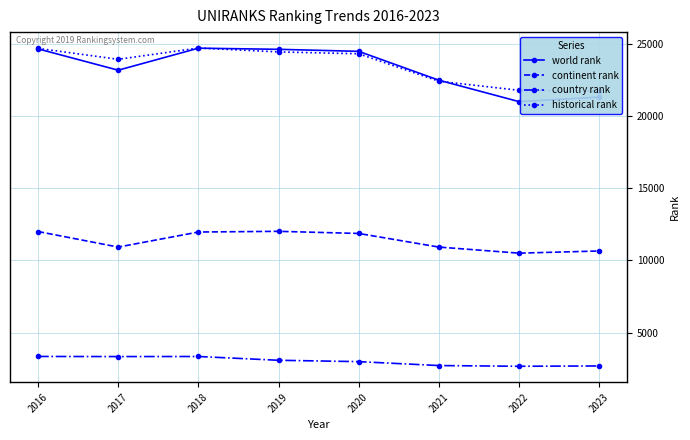

Reading right to left, what are all the values shown in this chart?

world rank: 21314.0	21000.0	22484.0	24481.0	24622.0	24701.0	23176.0	24652.0
continent rank: 10657.0	10507.0	10928.0	11871.0	12018.0	11970.0	10927.0	12005.0
country rank: 2696.0	2674.0	2724.0	2995.0	3089.0	3351.0	3346.0	3354.0
historical rank: 21717.0	21784.5	22412.5	24314.5	24442.0	24711.5	23929.5	24686.5